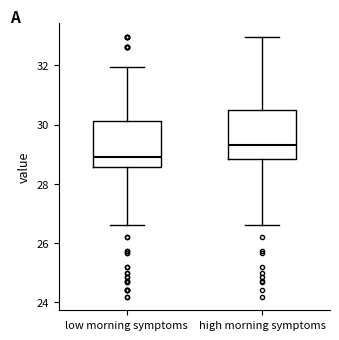

Reading left to right, transcribe this box plot: for each box, give where its median line is, the range the box spans, and where its two whiskers end, as read against the y-axis. The values are not printed on the chart, so give them approximately, as read against the axis.

low morning symptoms: median 29.0, box 28.6 to 30.2, whiskers 26.6 to 32.0
high morning symptoms: median 29.4, box 28.8 to 30.4, whiskers 26.6 to 33.0